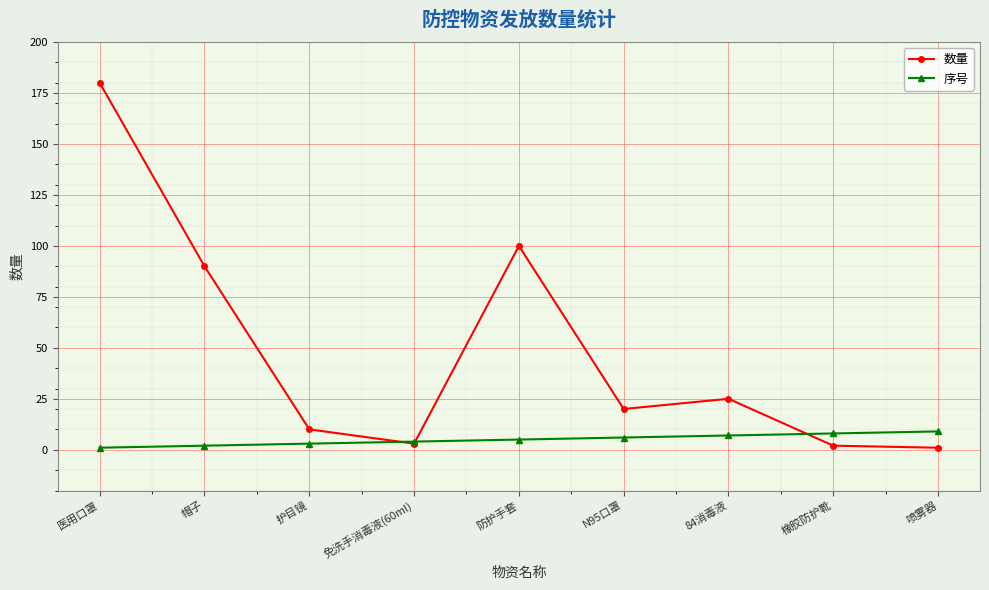

Which series has the largest range (max minus min)?

数量